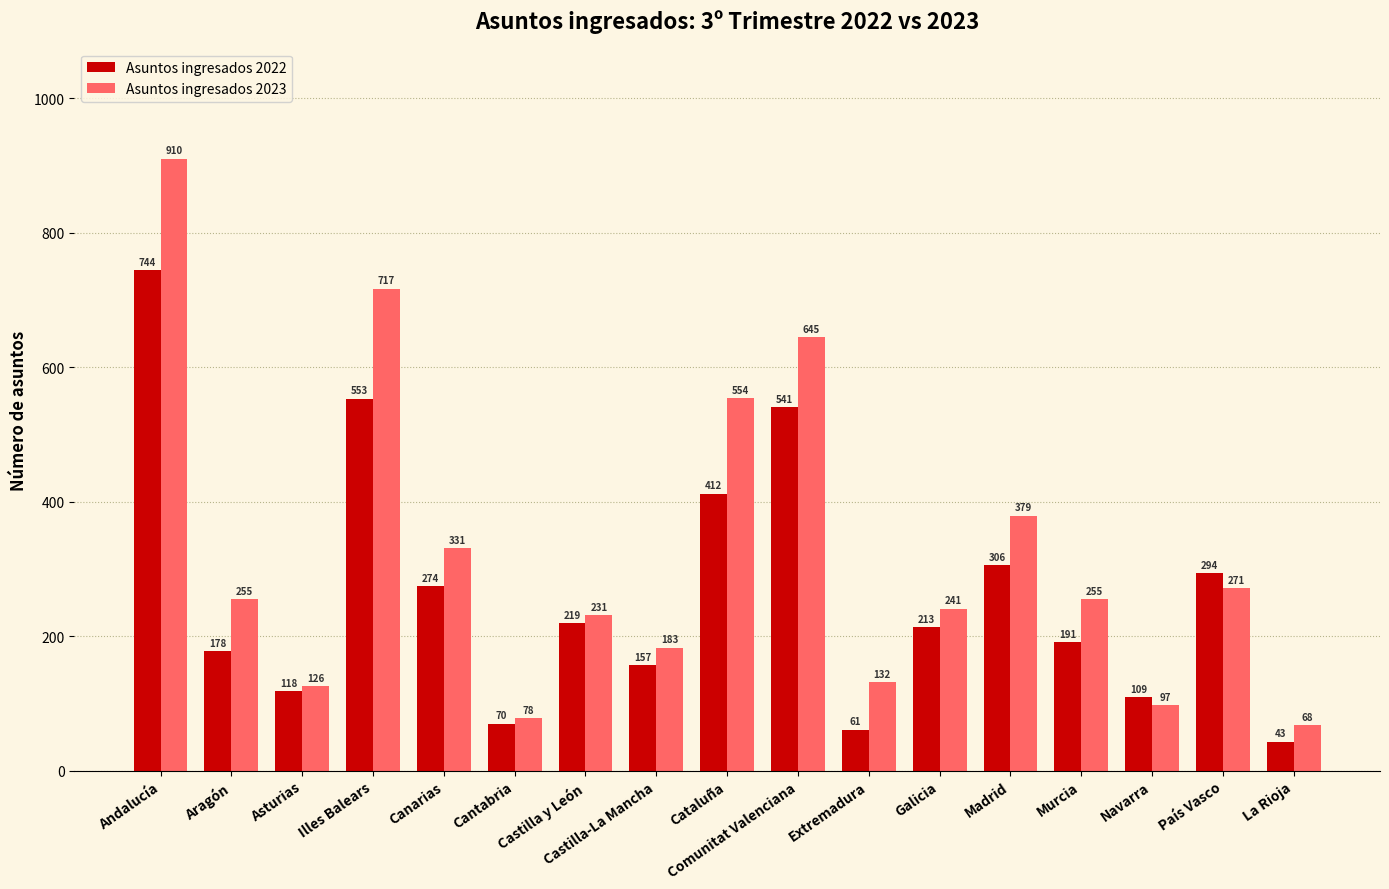

At which label is Asuntos ingresados 2023 closest to 489?

Cataluña